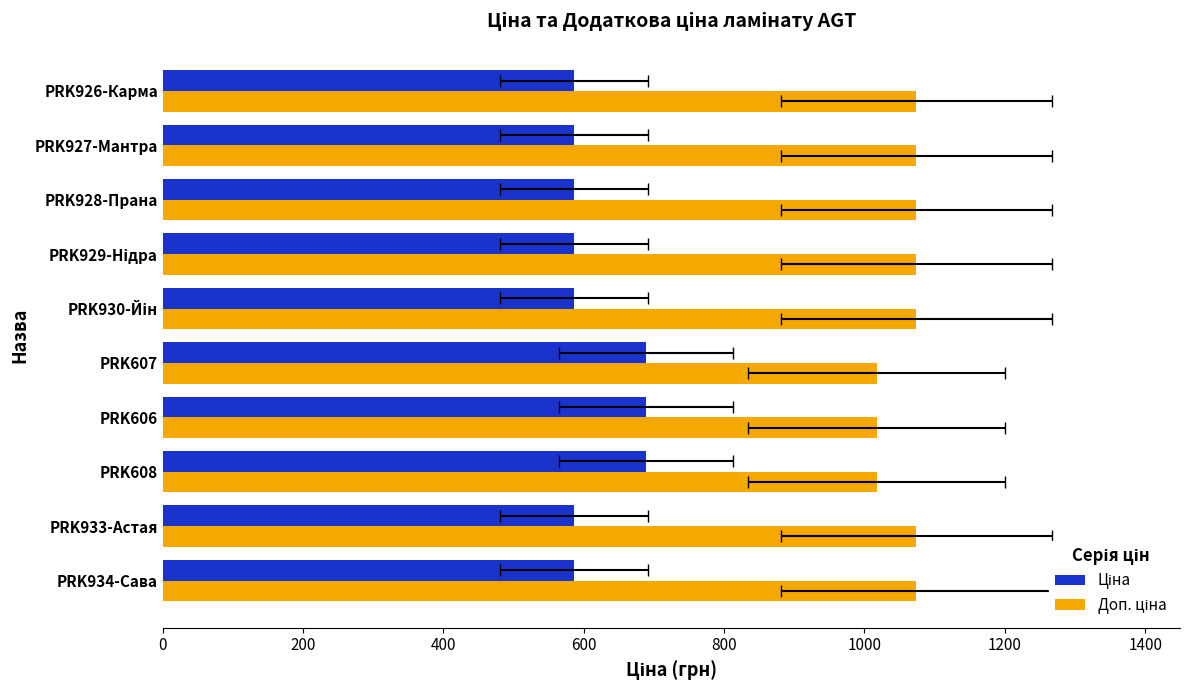

What is the value of the Ціна bar at the 3rd from the left?

688.7